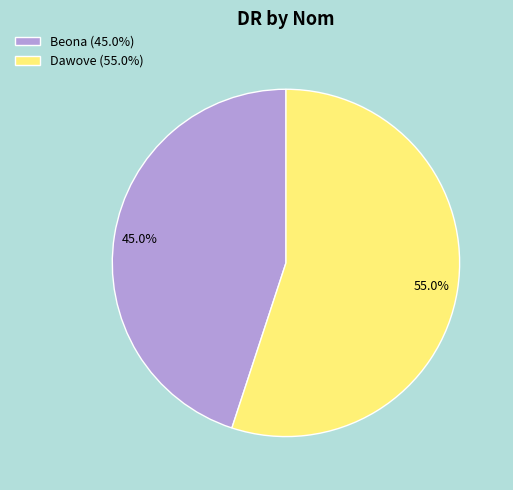

How many slices are in this pie chart?

2